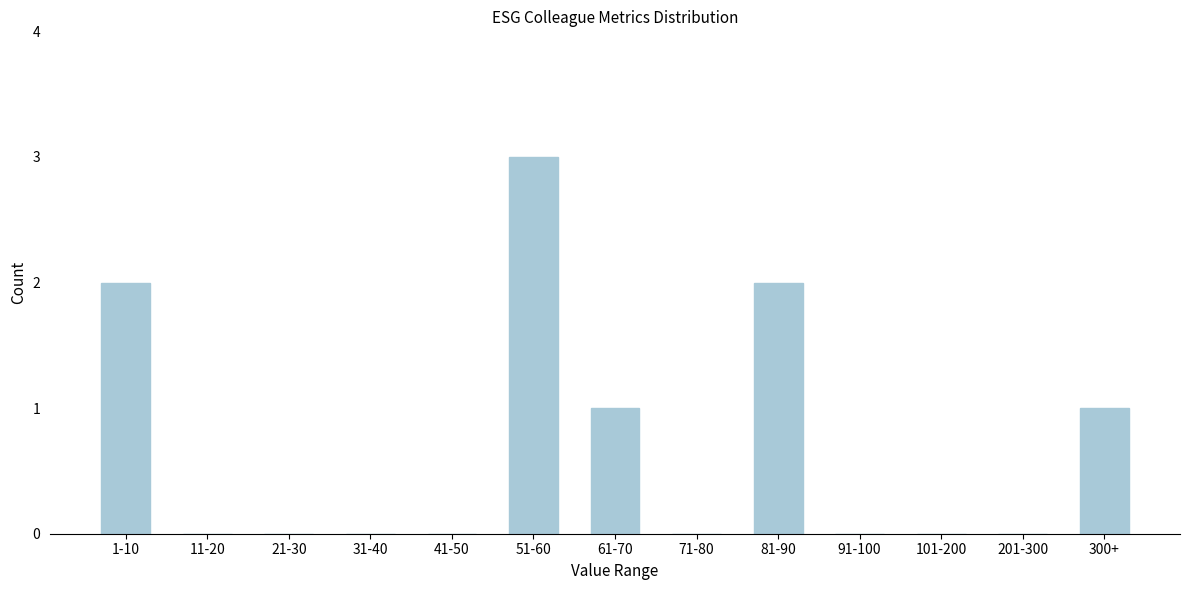

Reading right to left, what are all the values shown in this chart?

300+=1	201-300=0	101-200=0	91-100=0	81-90=2	71-80=0	61-70=1	51-60=3	41-50=0	31-40=0	21-30=0	11-20=0	1-10=2